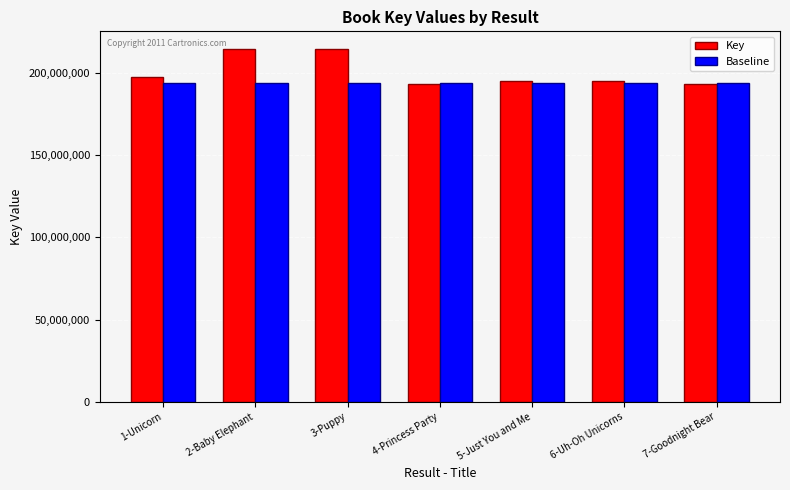

What is the maximum value for Baseline?

194000000